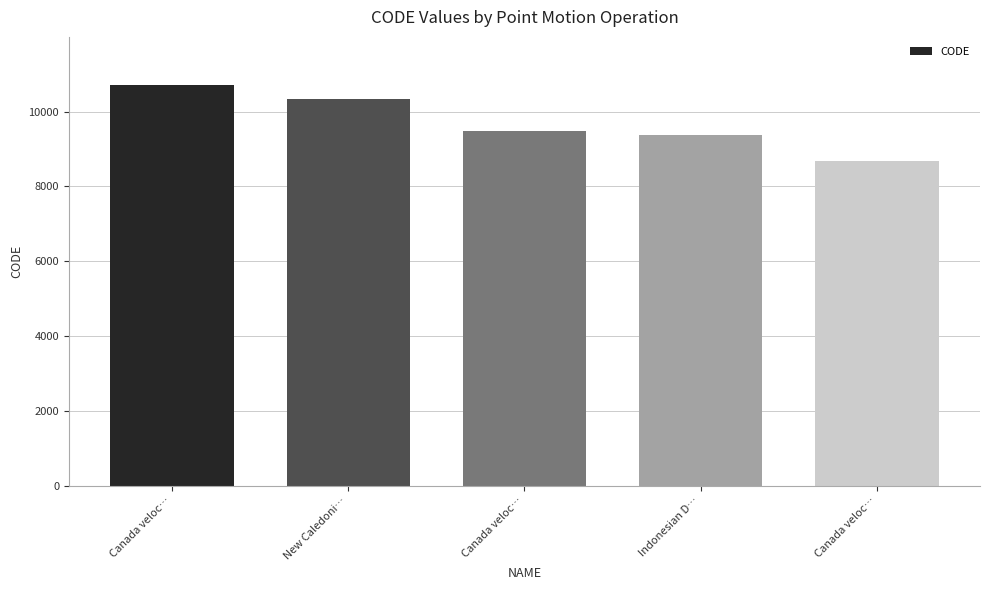

Does the chart contain stacked bars?

No